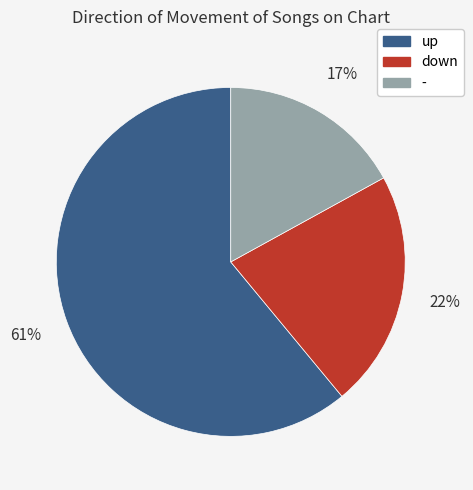

Which has a higher value, down or -?

down